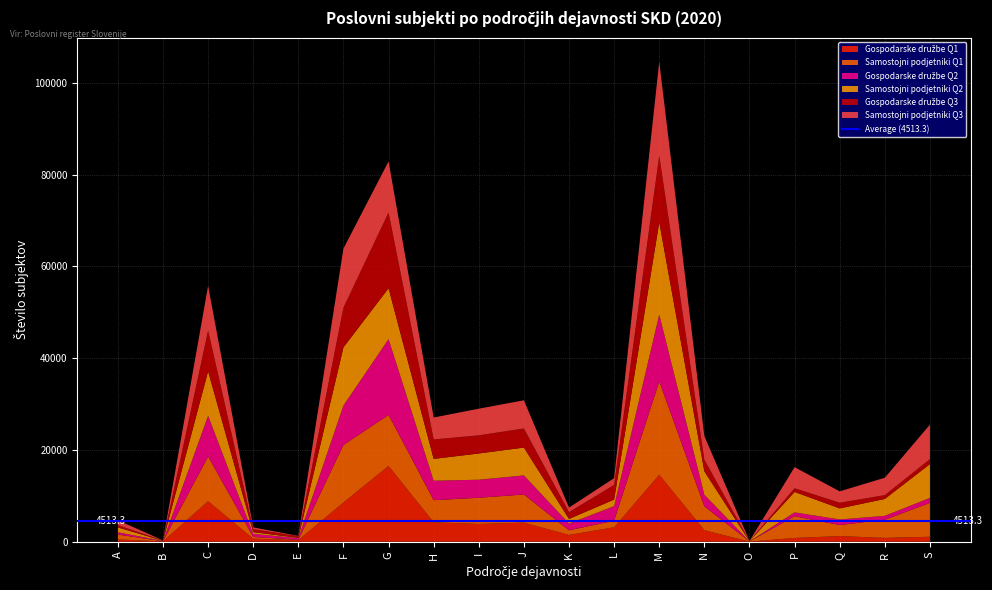

Reading left to right, what are all the values shown in this chart?

Gospodarske družbe Q1: 494	73	8834	657	359	8551	16514	4225	3877	4159	1479	3155	14596	2515	17	831	1225	835	1084
Samostojni podjetniki Q1: 1069	27	9742	386	65	12534	11107	4826	5706	6128	1008	1432	20338	5183	38	4732	2409	3964	7382
Gospodarske družbe Q2: 494	72	8864	657	359	8597	16522	4243	3925	4163	1469	3163	14571	2539	17	826	1222	839	1079
Samostojni podjetniki Q2: 1062	27	9700	385	66	12665	11087	4754	5719	6065	1012	1435	20097	5096	40	4457	2406	3685	7371
Gospodarske družbe Q3: 491	72	8869	649	358	8641	16492	4235	3950	4158	1464	3194	14533	2523	17	811	1228	827	1076
Samostojni podjetniki Q3: 1062	27	9759	383	66	12886	11152	4784	5809	6147	1009	1476	20459	5163	43	4596	2485	3792	7521